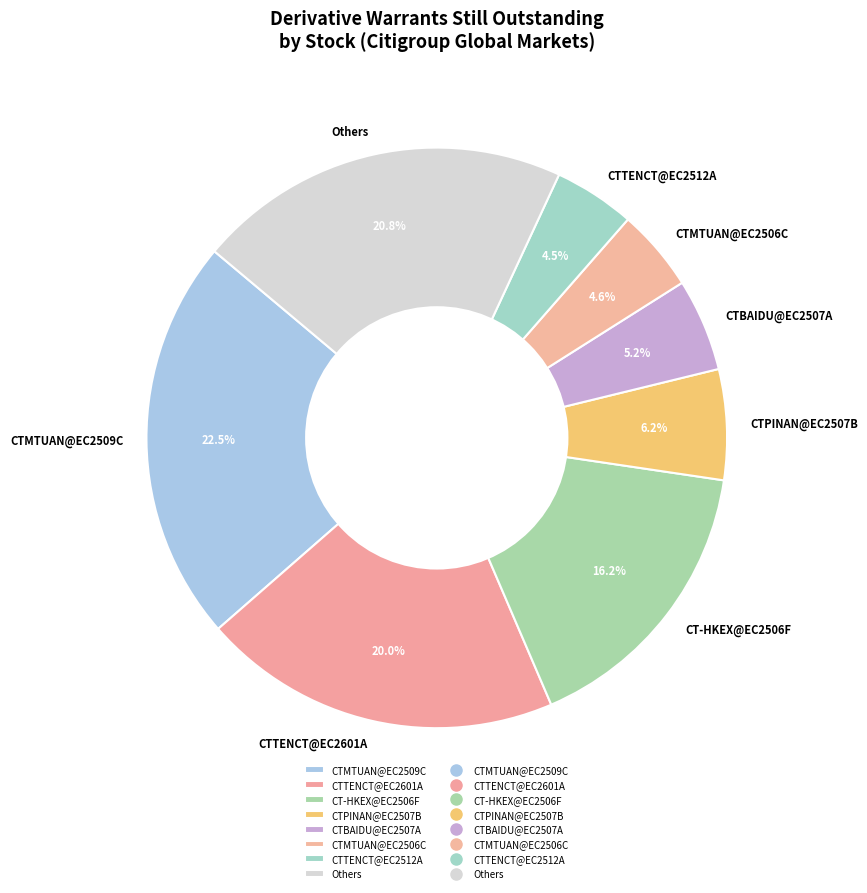

Which category has the biggest portion of the pie?

CTMTUAN@EC2509C